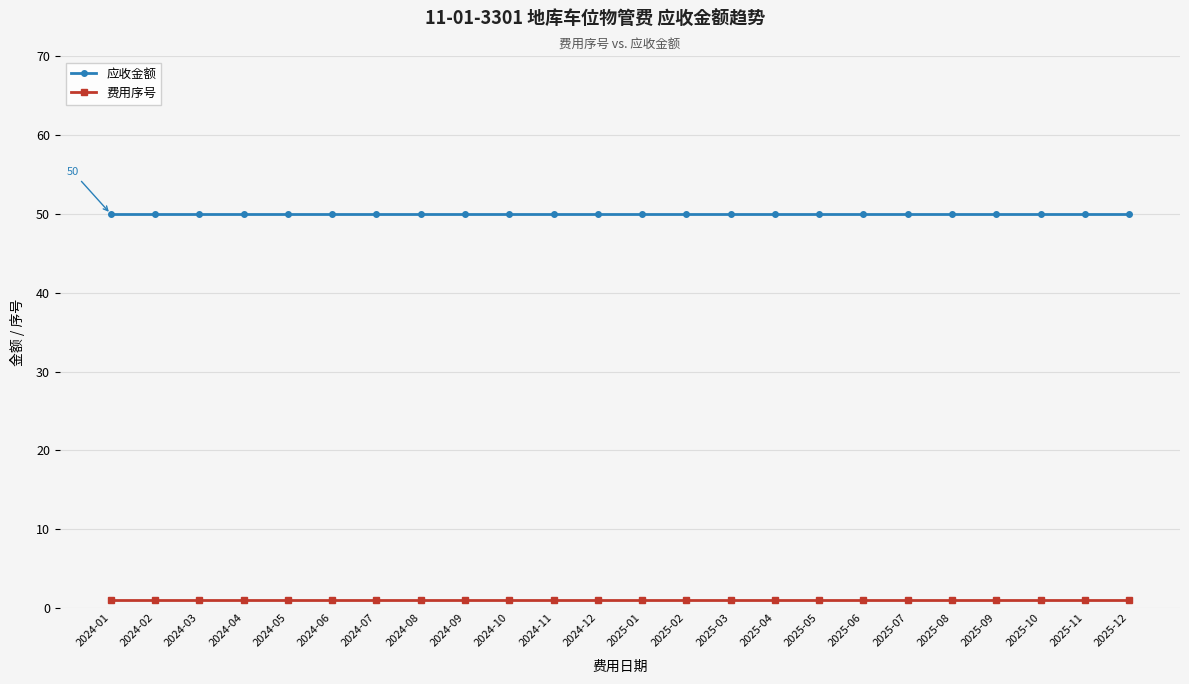

What is the sum of the 应收金额 values at 2024-11 and 2025-04?

100